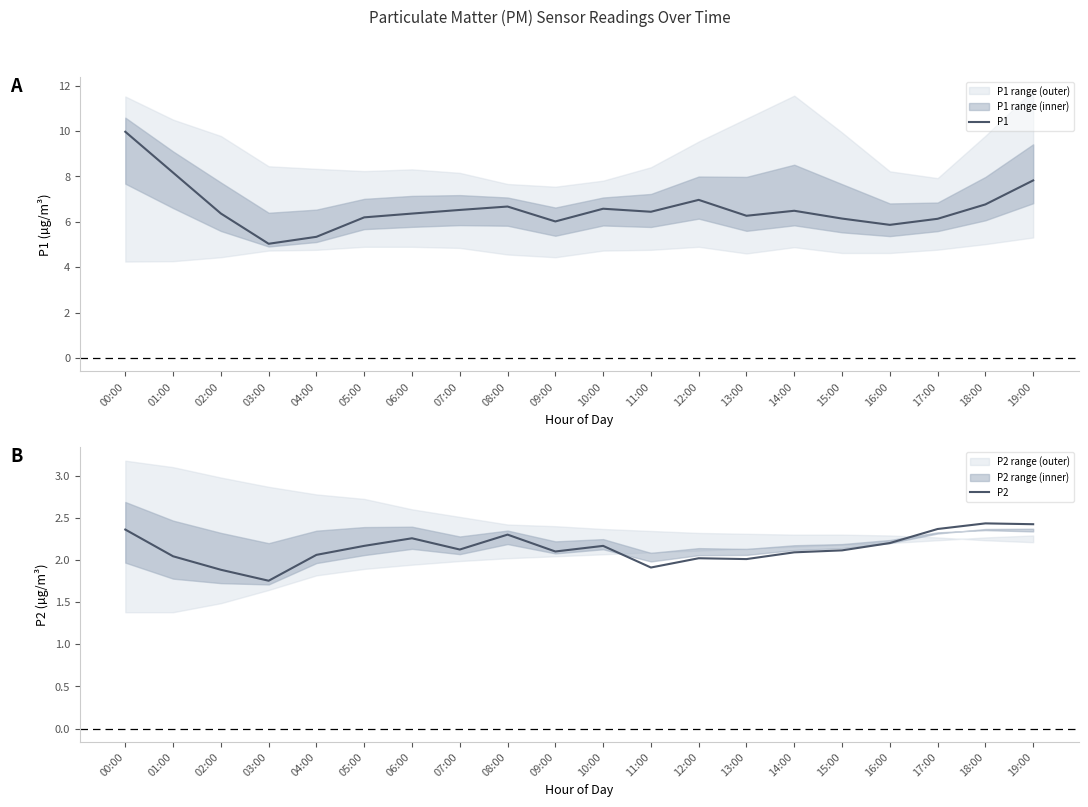

Which category has the lowest value across all series?

03:00